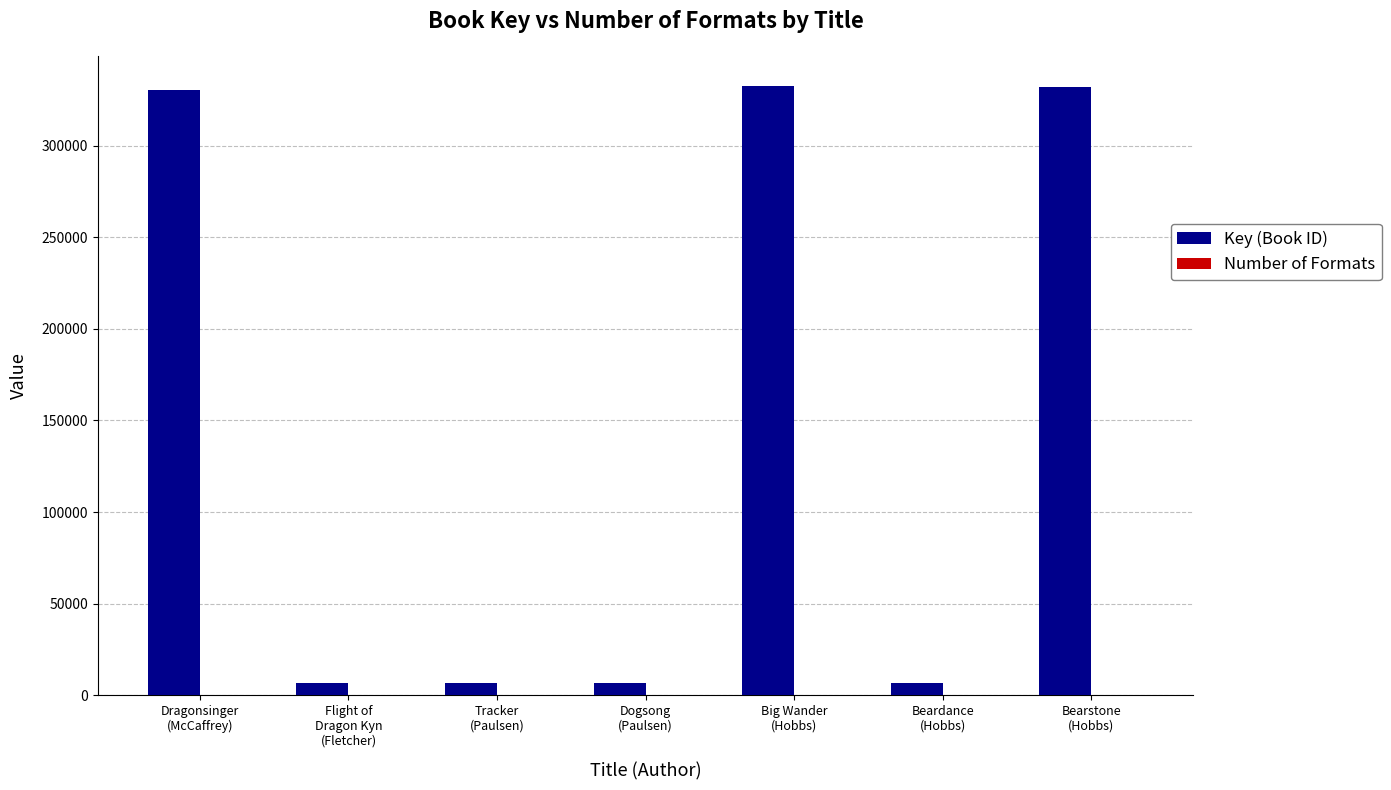

What is the sum of all Key (Book ID) values?

1020899